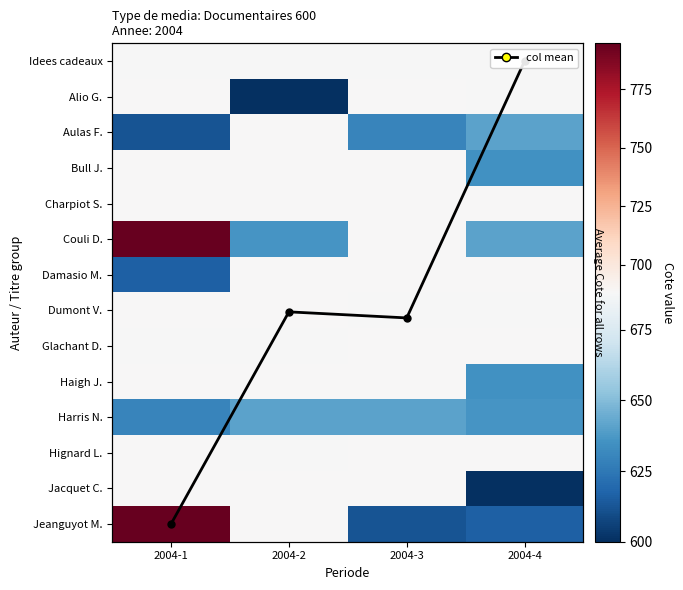

The value of Couli D. at 2004-2 is 636.0. True or false?

True